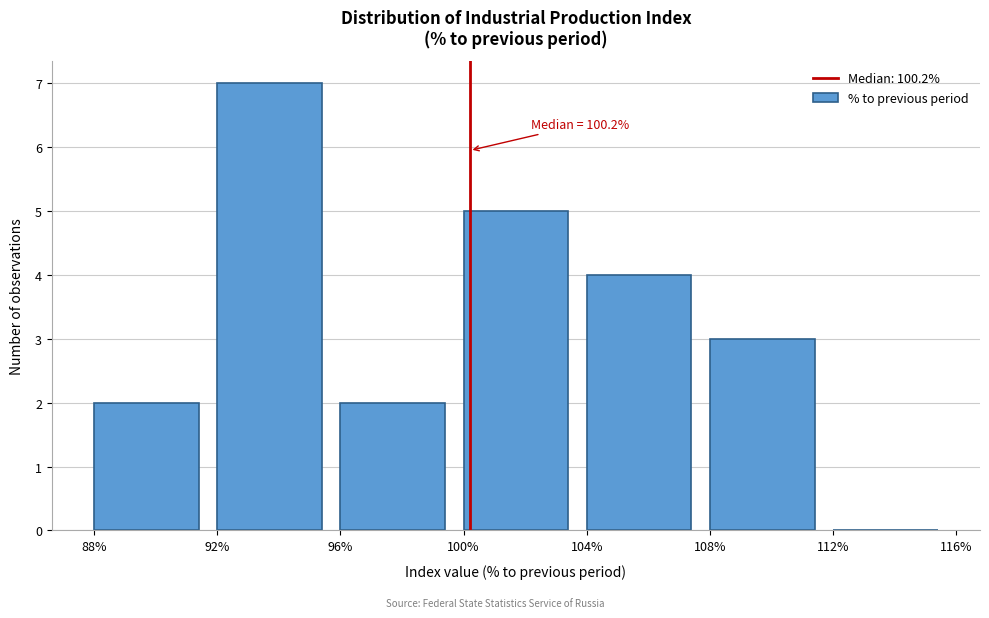

Which range on the x-axis has the tallest bar?

92% to 96%